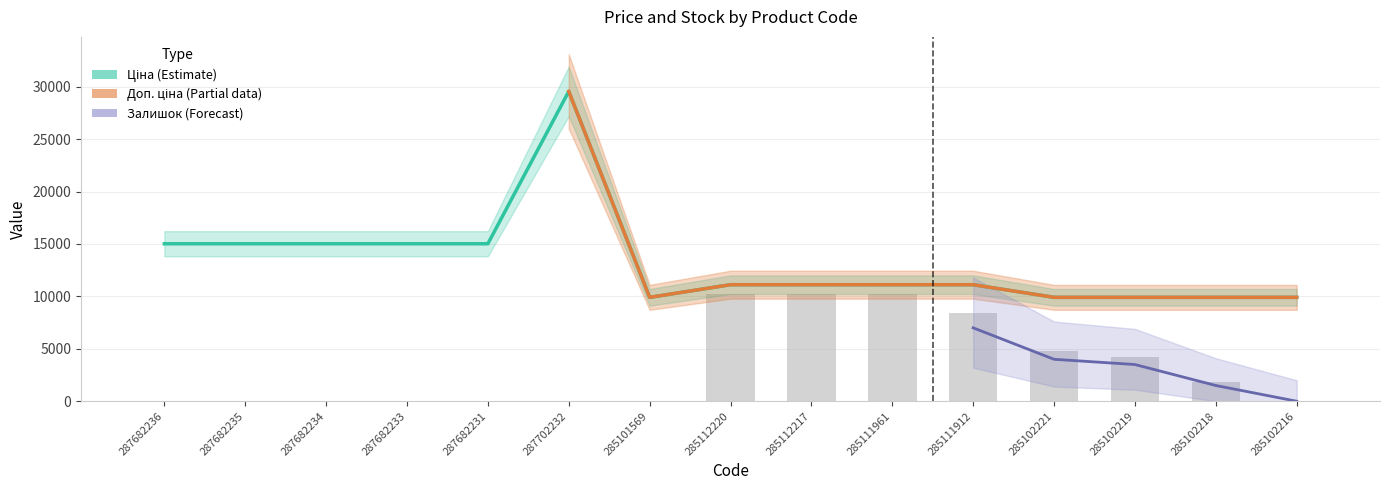

The value of Ціна at 285112220 is 2902.4. True or false?

False